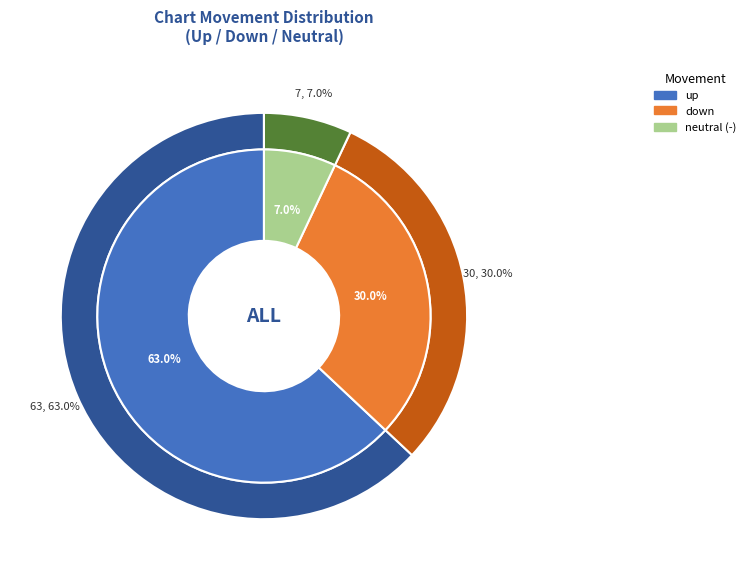

Is there a majority slice in this chart?

Yes